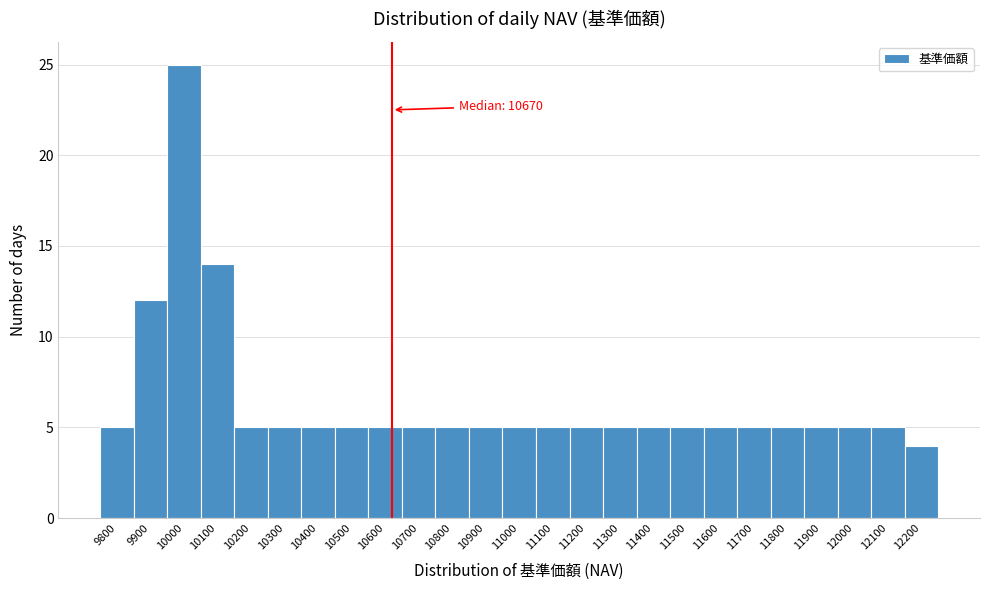

Reading left to right, what are all the values shown in this chart?

5	12	25	14	5	5	5	5	5	5	5	5	5	5	5	5	5	5	5	5	5	5	5	5	4